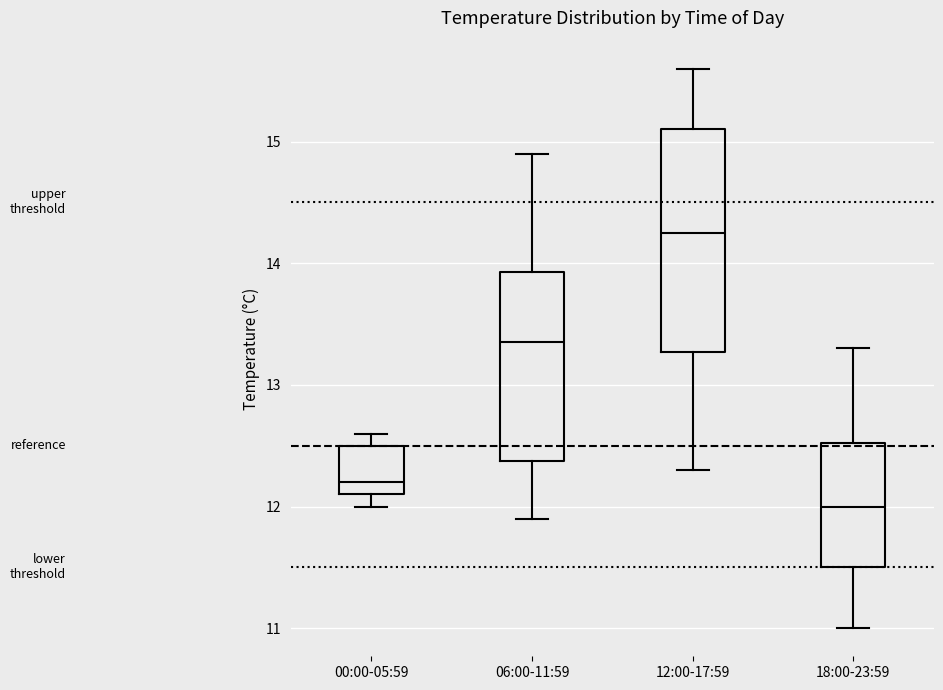

Reading left to right, read every box against the y-axis: the position of its median line, the range the box covers, and the ends of its whiskers. The values are not printed on the chart, so give them approximately, as read against the axis.

00:00-05:59: median 12.2, box 12.1 to 12.5, whiskers 12.0 to 12.6
06:00-11:59: median 13.4, box 12.4 to 13.9, whiskers 11.9 to 14.9
12:00-17:59: median 14.3, box 13.3 to 15.1, whiskers 12.3 to 15.6
18:00-23:59: median 12.0, box 11.5 to 12.5, whiskers 11.0 to 13.3